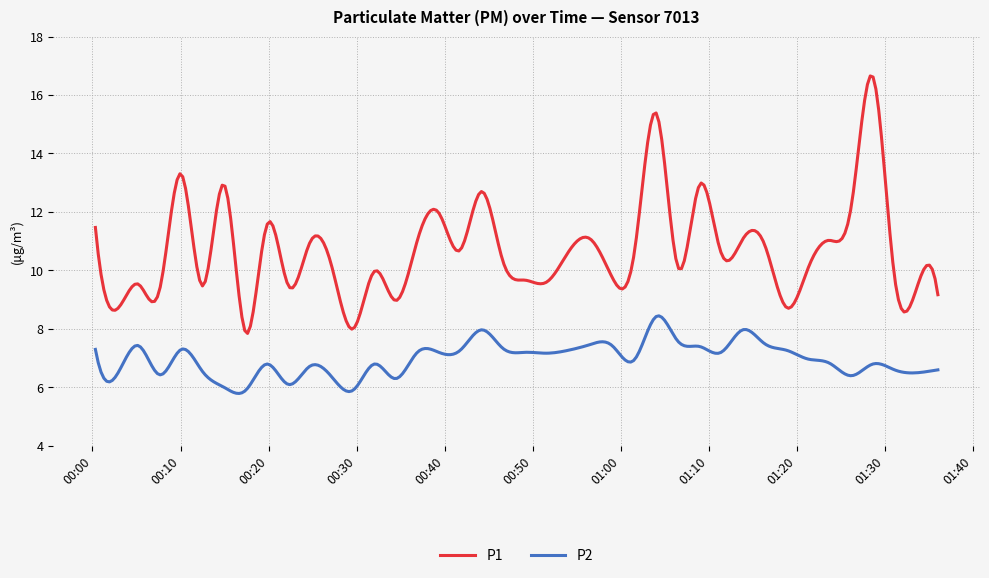

List the series in order of their peak value, highest first.

P1, P2